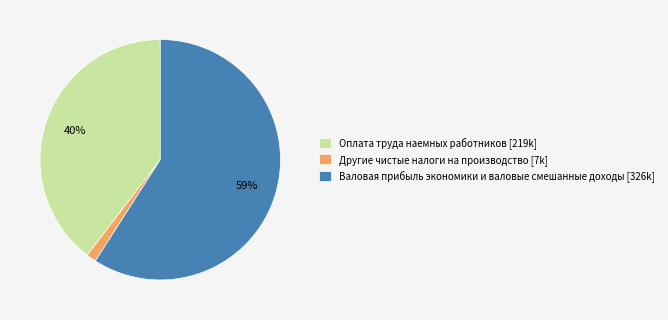

To the nearest percent, what is the combined percentage of Оплата труда наемных работников and Другие чистые налоги на производство?

41%